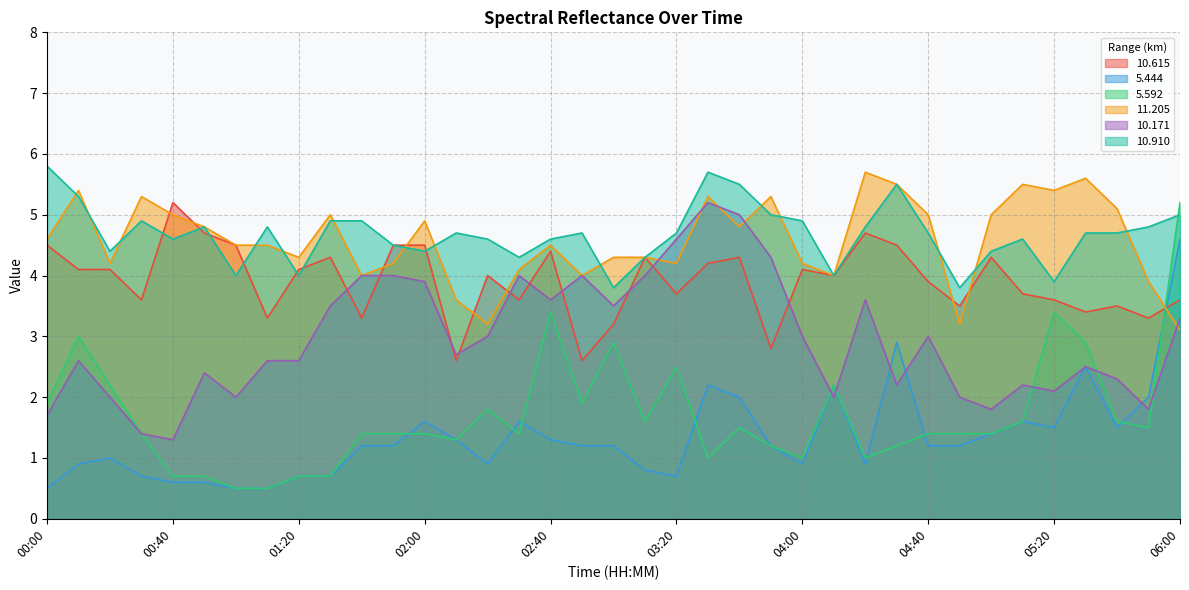

At 04:00, list the series in order from largest to smallest.

10.910, 11.205, 10.615, 10.171, 5.592, 5.444